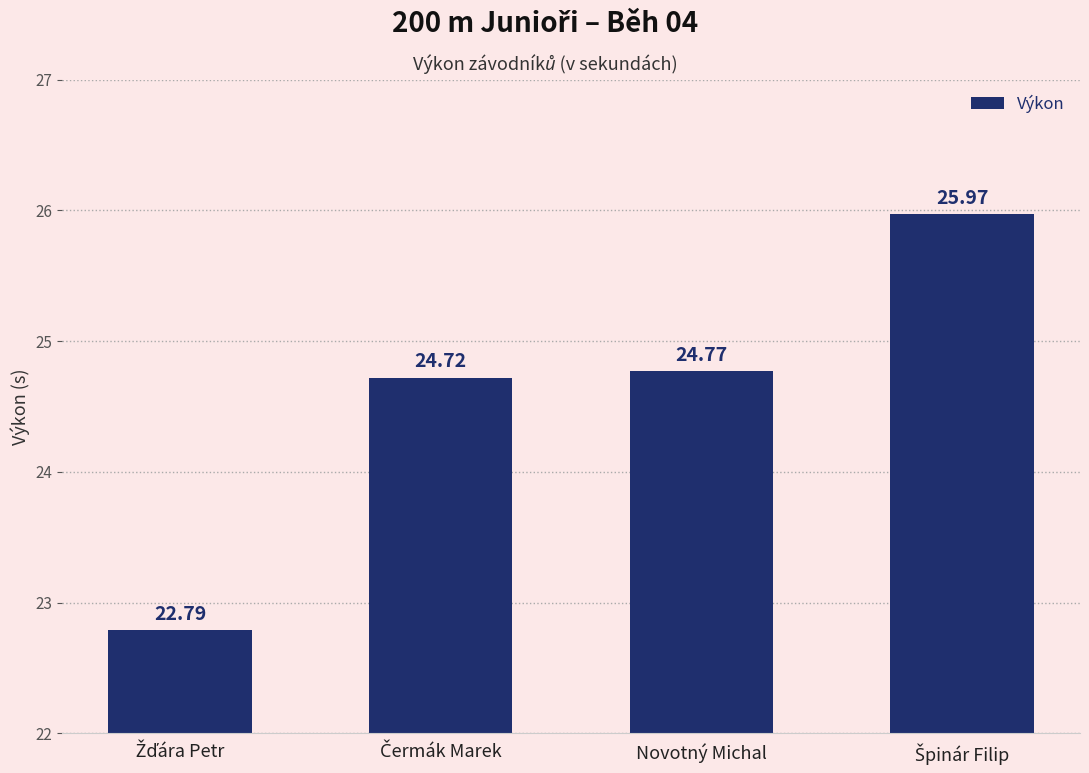

What is the label of the 2nd bar from the right?

Novotný Michal